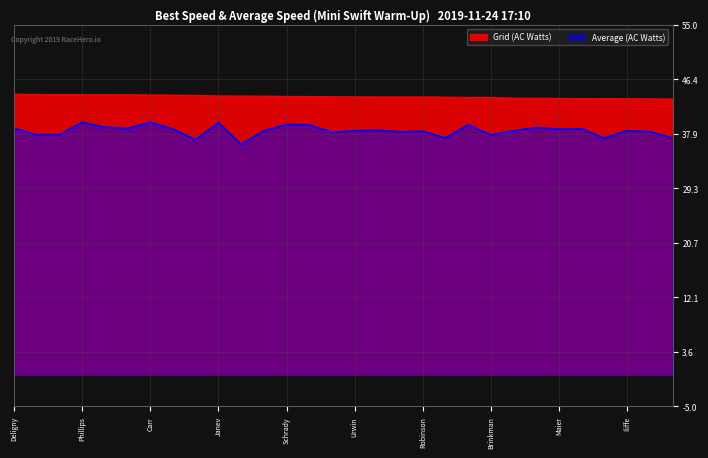

Reading left to right, transcribe all the data shown in this chart.

Grid (AC Watts): 44.1	44.1	44.0	44.0	44.0	44.0	44.0	44.0	43.9	43.8	43.8	43.8	43.8	43.8	43.7	43.7	43.7	43.7	43.7	43.6	43.6	43.6	43.5	43.5	43.5	43.4	43.4	43.4	43.4	43.3
Average (AC Watts): 38.7	37.7	37.7	39.7	38.9	38.7	39.7	38.6	36.9	39.6	36.2	38.3	39.3	39.3	38.1	38.4	38.4	38.2	38.3	37.2	39.3	37.7	38.3	38.8	38.6	38.7	37.2	38.4	38.2	37.2